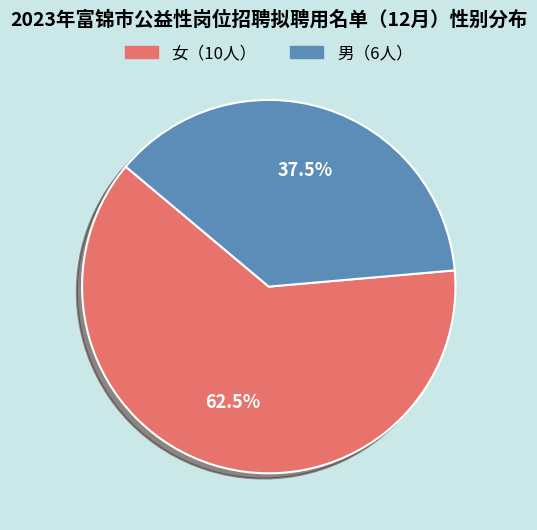

Is there a majority slice in this chart?

Yes